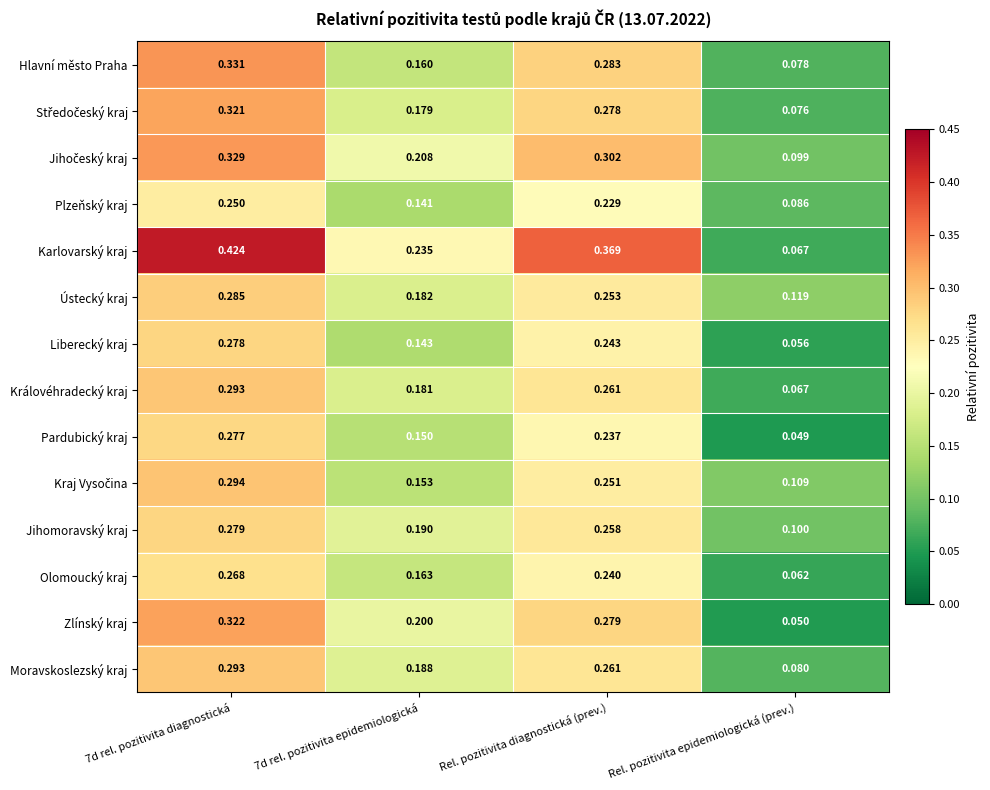

Which series has the widest spread of values?

Karlovarský kraj